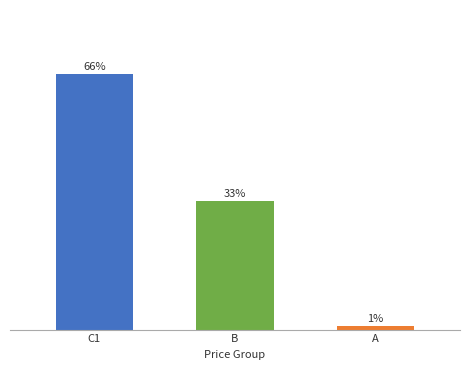

What is the label of the 1st bar from the right?

A